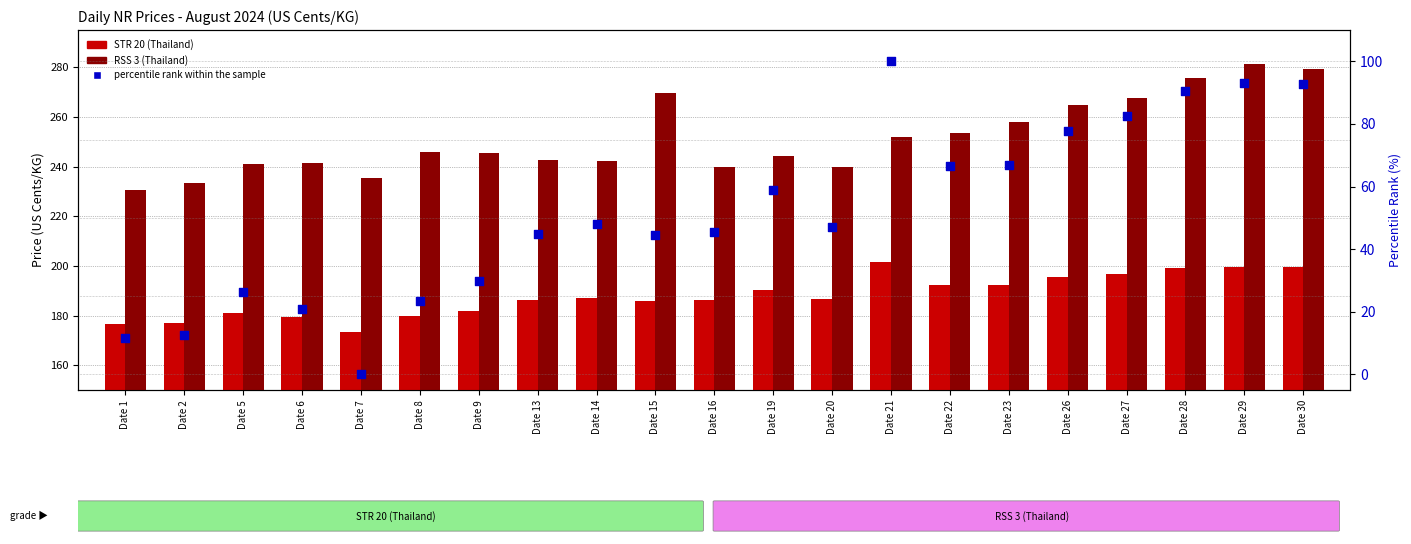

Which series has the largest total across all categories?

RSS 3 (Thailand)